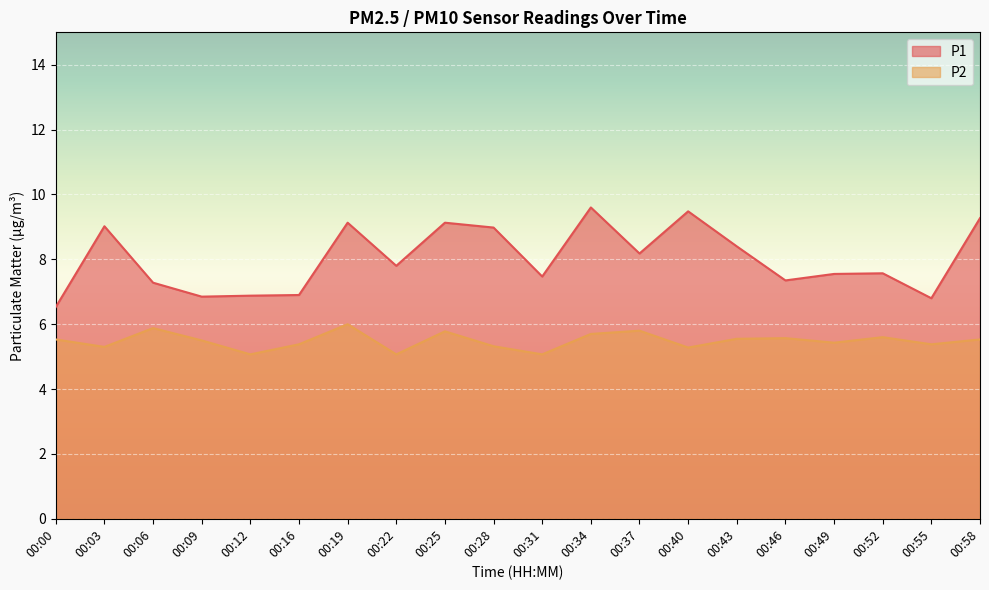

List the labels in order of P2 value, largest first.

00:19, 00:06, 00:37, 00:25, 00:34, 00:52, 00:46, 00:43, 00:00, 00:58, 00:09, 00:49, 00:16, 00:55, 00:28, 00:03, 00:40, 00:12, 00:22, 00:31